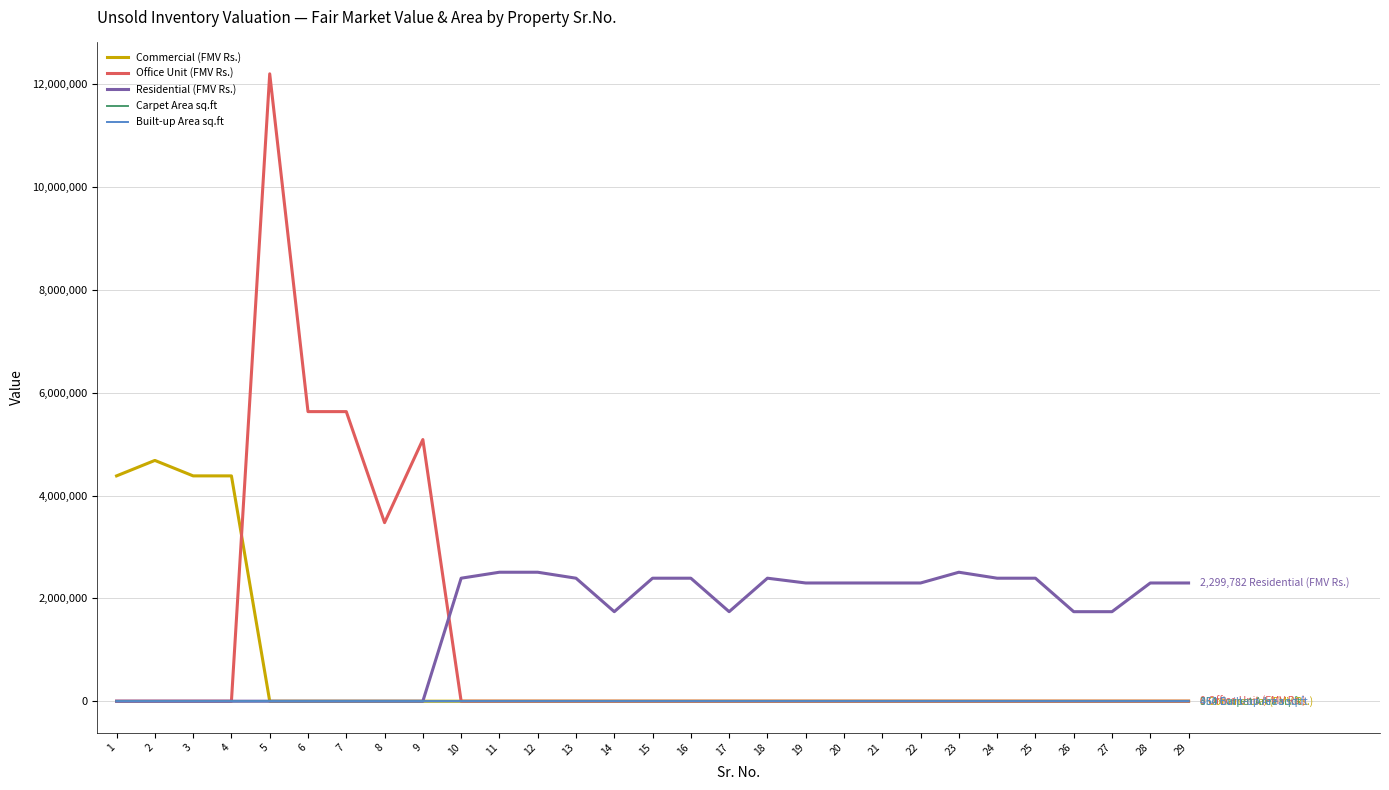

After their last crossing, which series has the higher values: Carpet Area sq.ft or Residential (FMV Rs.)?

Residential (FMV Rs.)